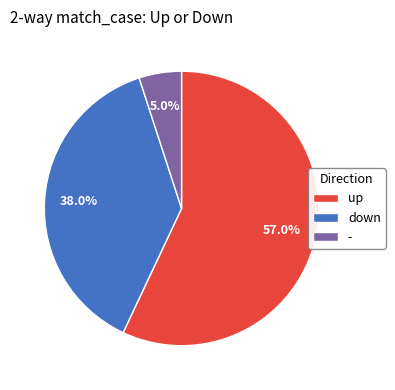

What percentage is the up slice, to the nearest percent?

57%